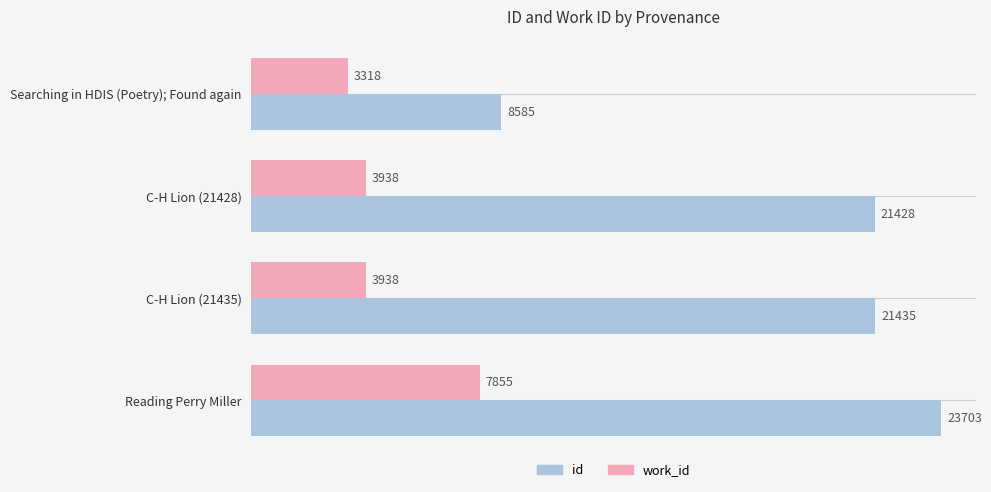

What is the approximate value of id at C-H Lion (21428), to the nearest 100?

21400